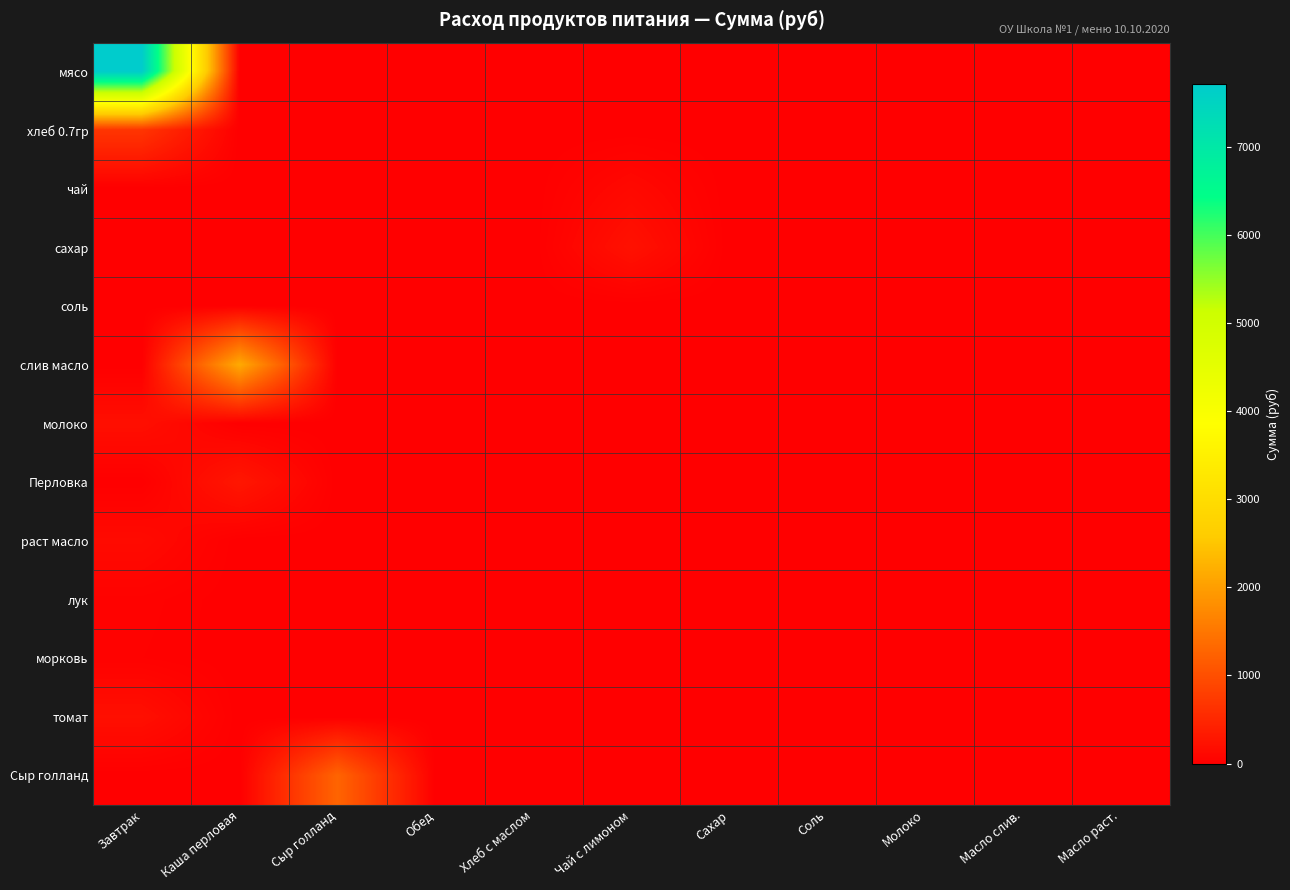

At Соль, list the series in order from smallest to largest.

мясо, хлеб 0.7гр, чай, сахар, соль, слив масло, молоко, Перловка, раст масло, лук, морковь, томат, Сыр голланд